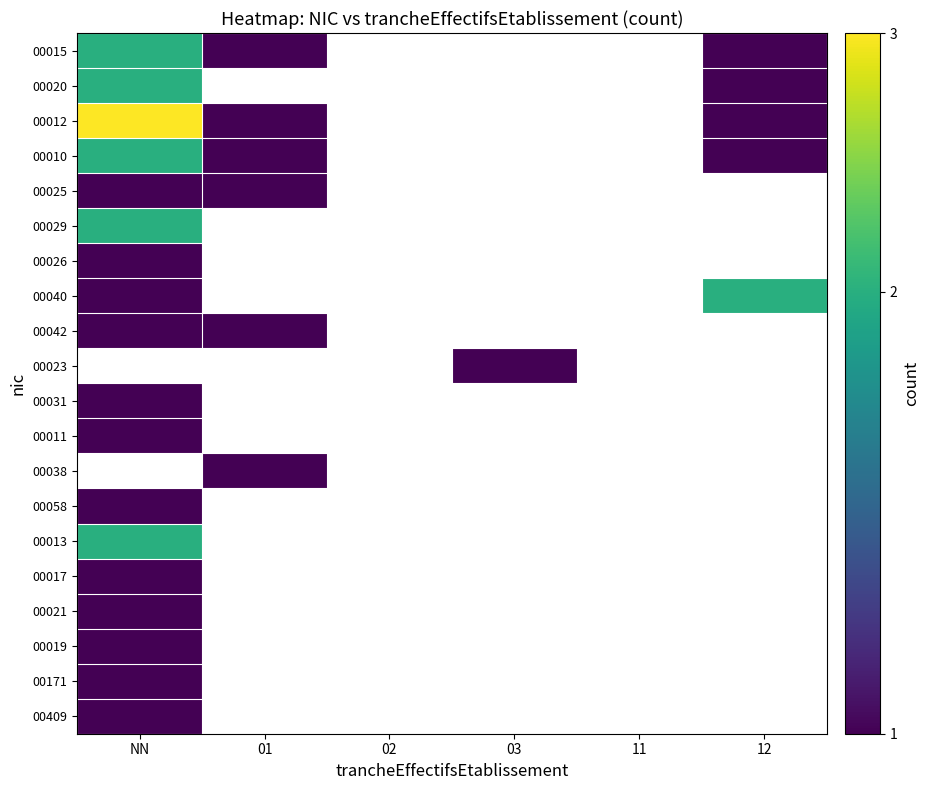

The value of 00017 at NN is 1.8. True or false?

False